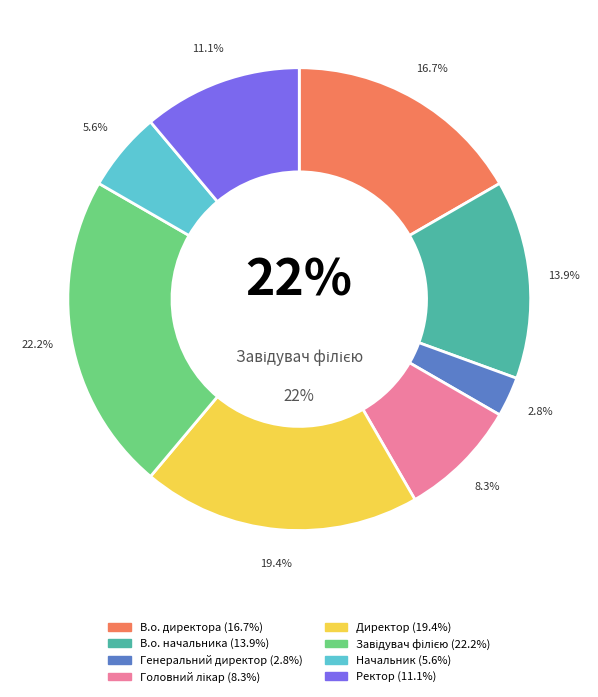

What is the ratio of the value at Начальник to the value at Ректор?

0.5